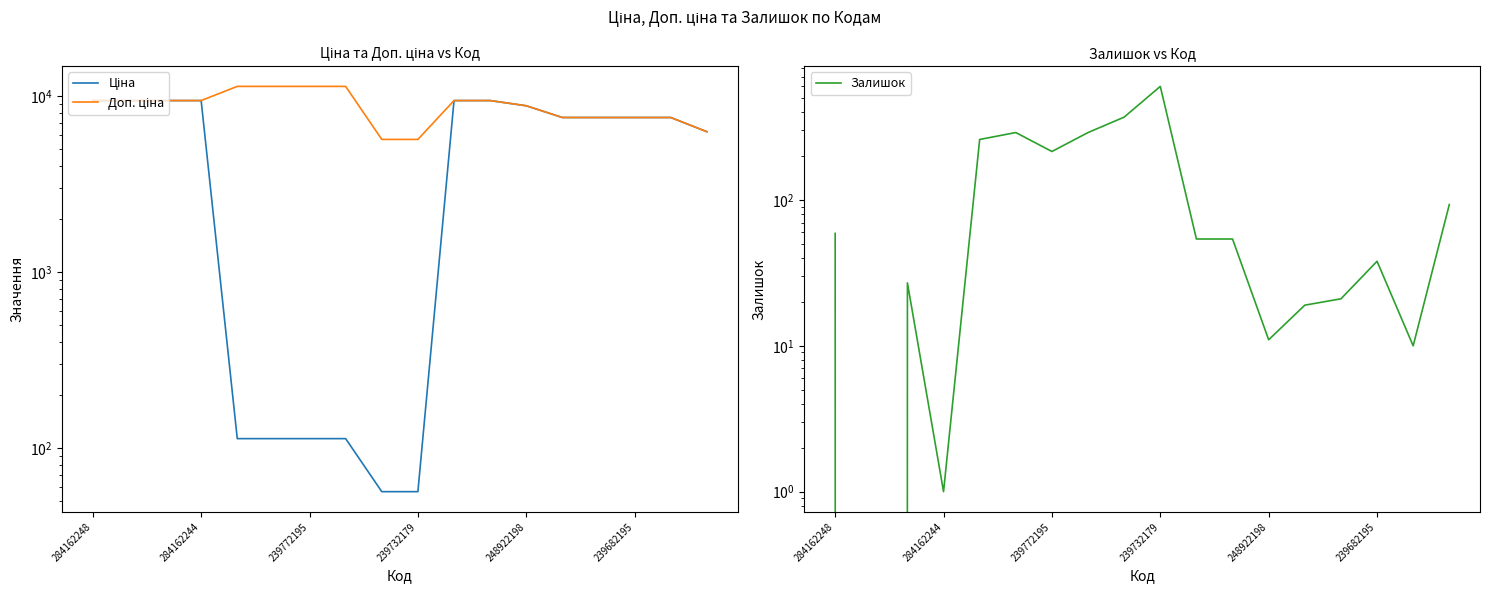

At which category is the sum across all series the highest?

284162248